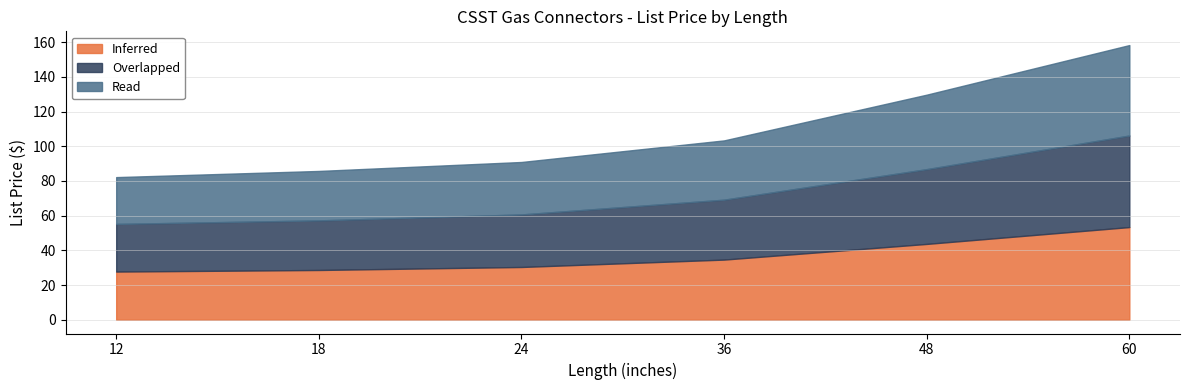

Which series has the widest spread of values?

Inferred